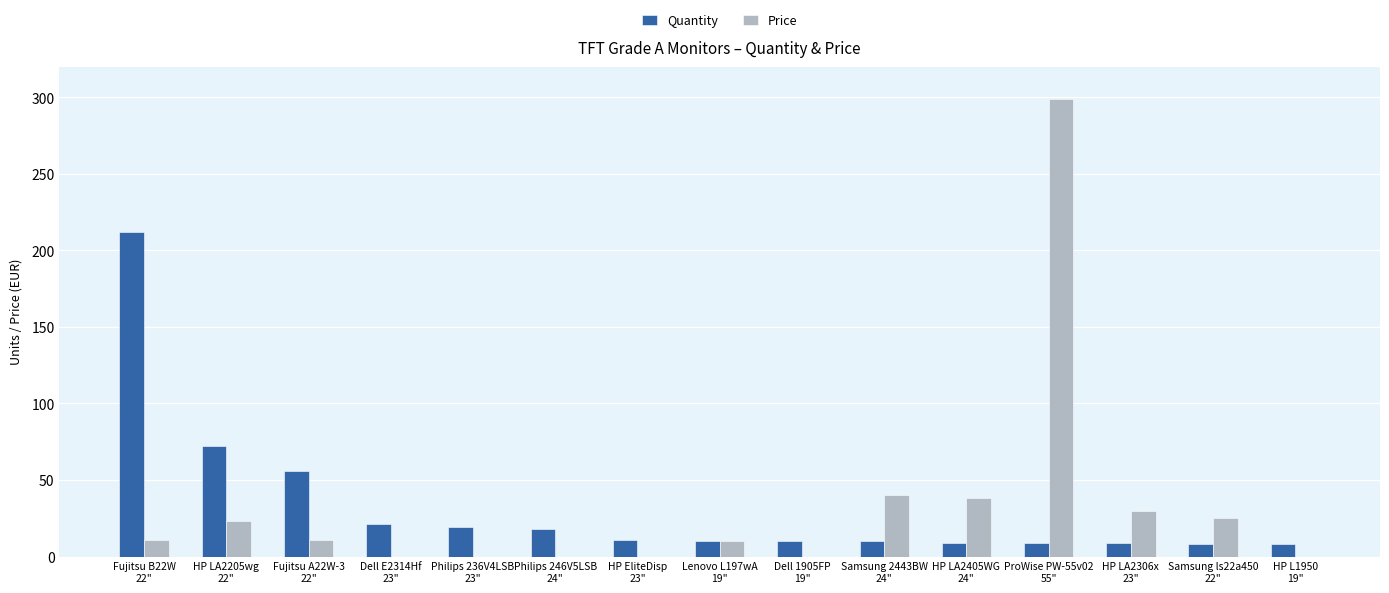

Is it true that Price equals -111 at HP EliteDisp
23"?

False